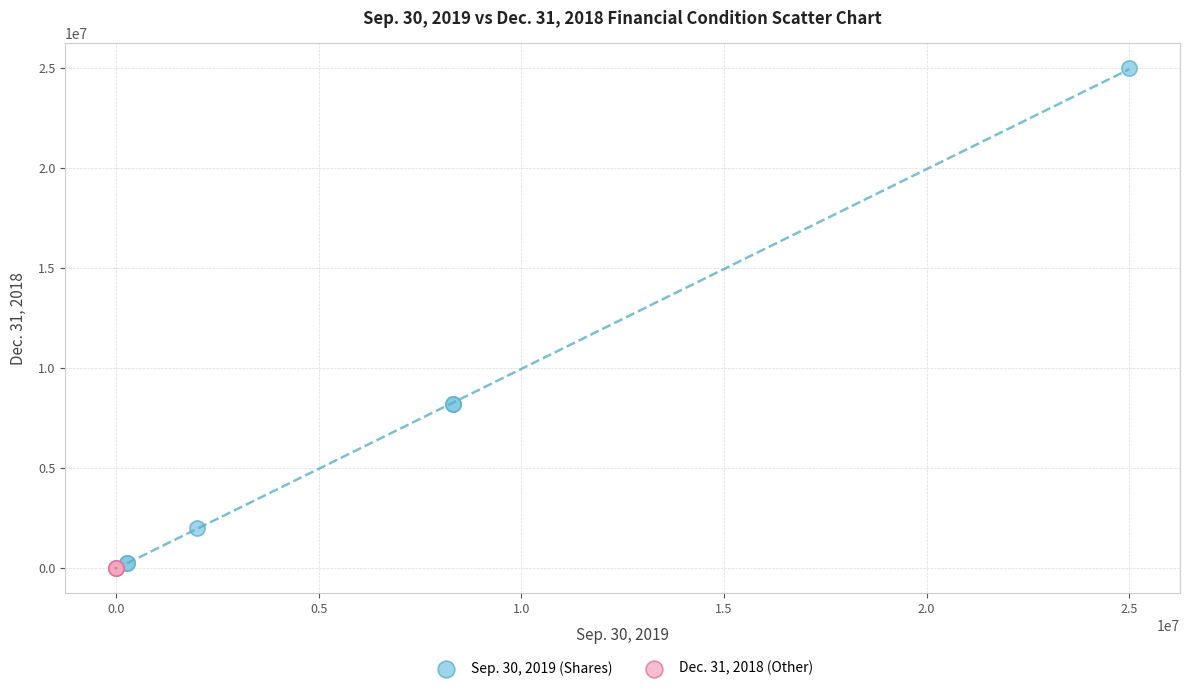

Which series has the largest Y range (max minus min)?

Sep. 30, 2019 (Shares)